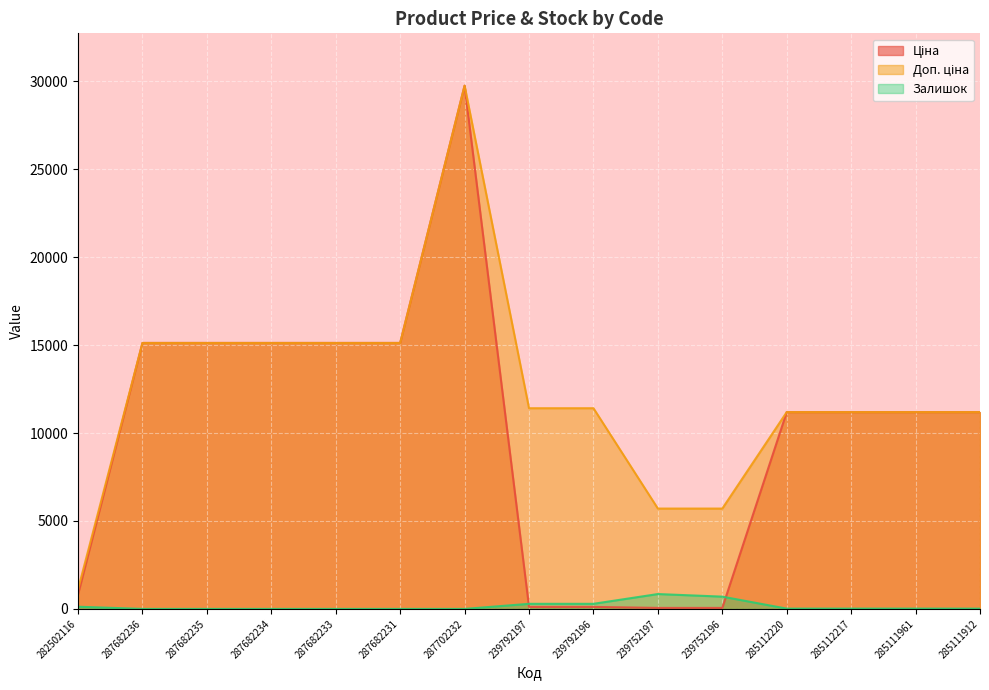

How many interior local peaks does the Доп. ціна series have?

1